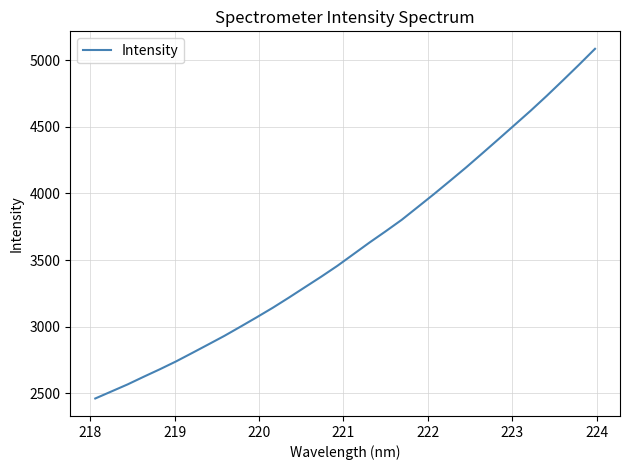

What is the difference between the maximum and minimum values?

2628.3